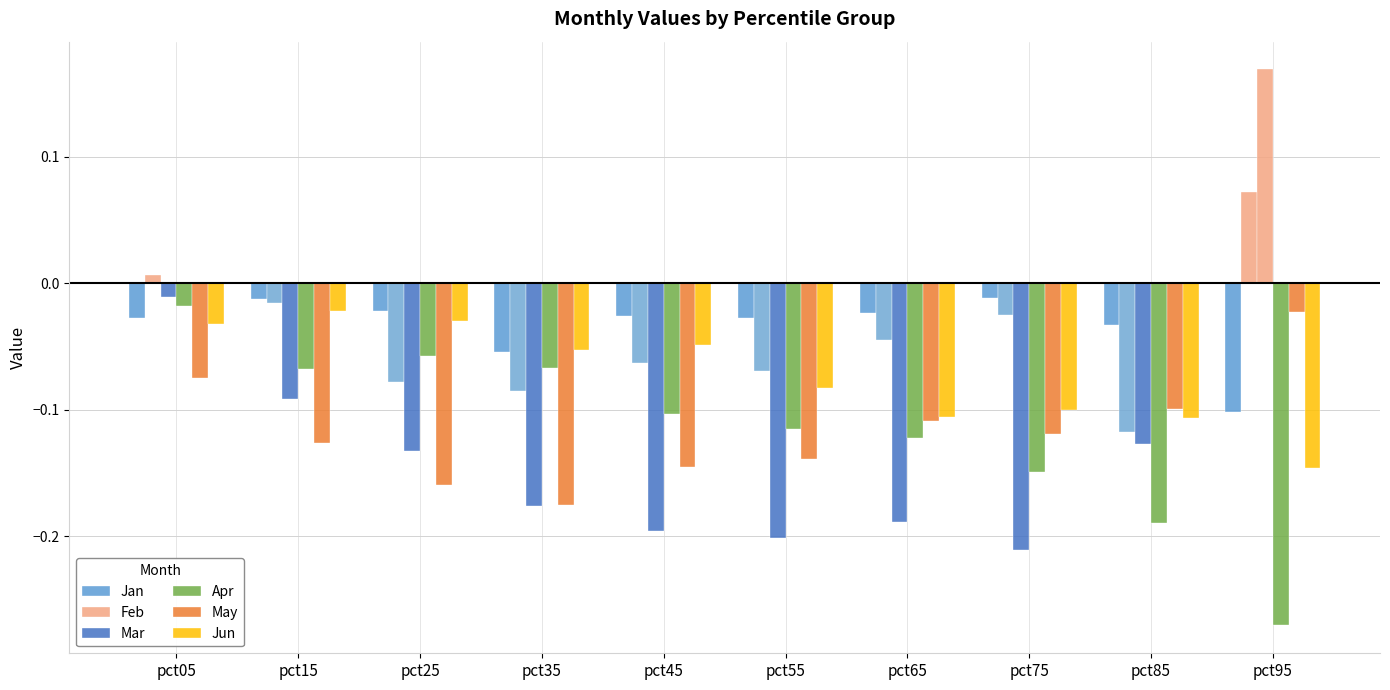

How many bars are there in total?

60